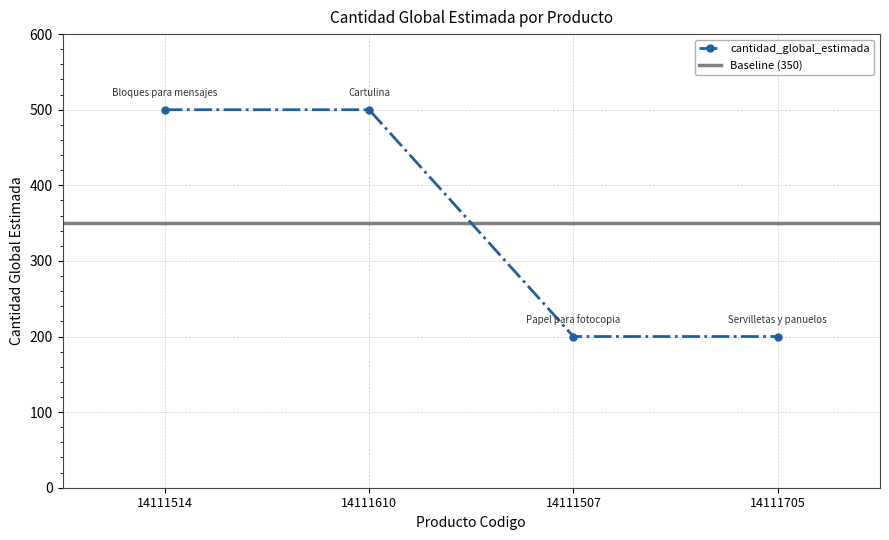

The value at 14111610 is 334. True or false?

False